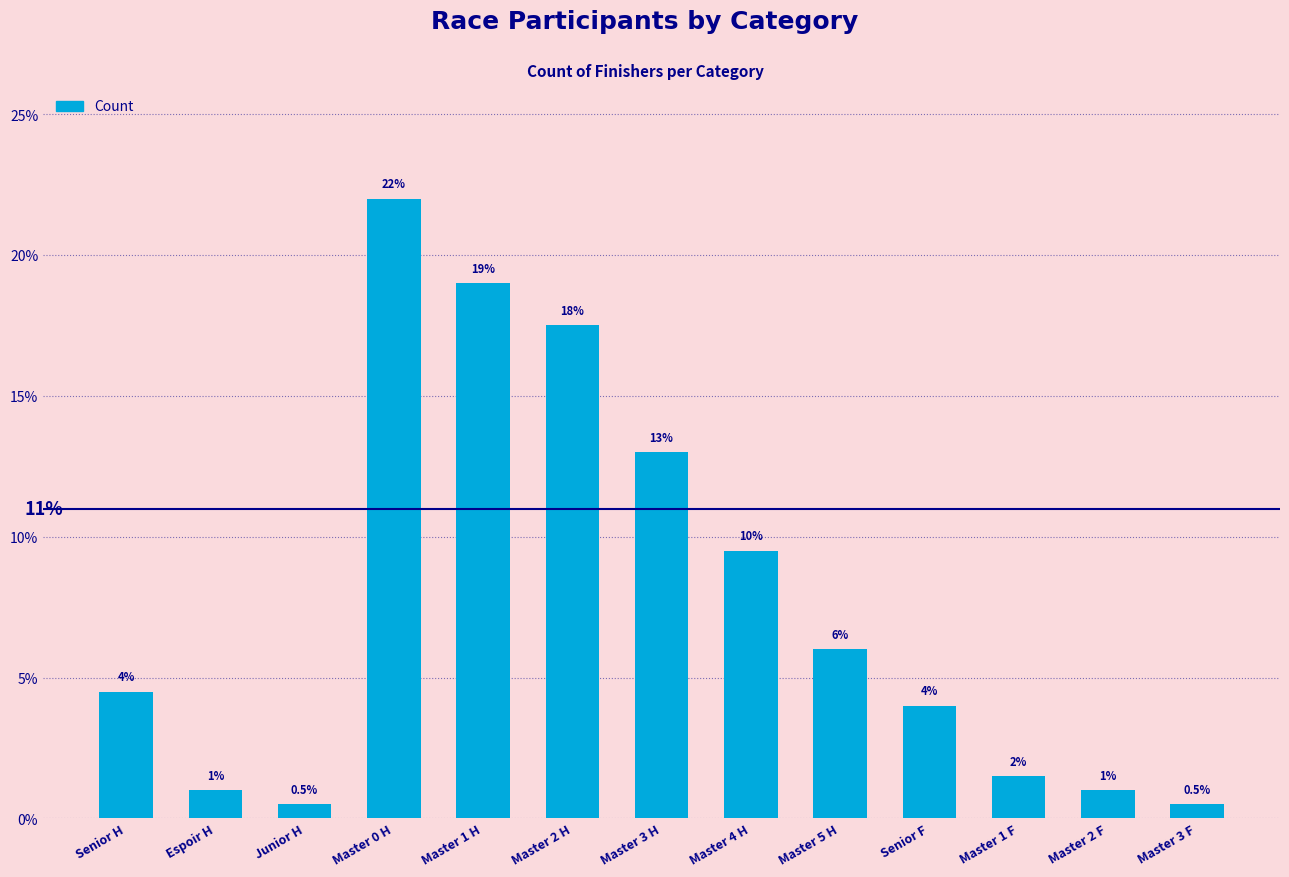

At which category does the chart reach its peak across all series?

Master 0 H